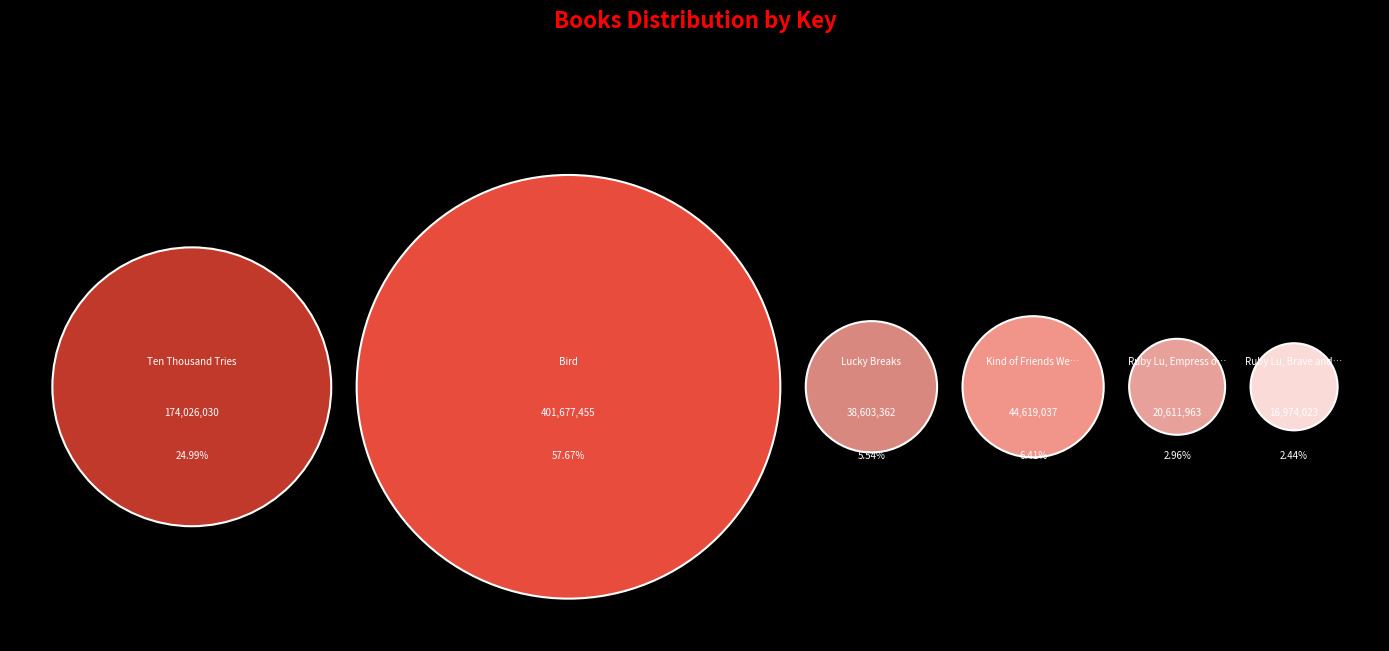

Which slice is the smallest?

Ruby Lu, Brave and True